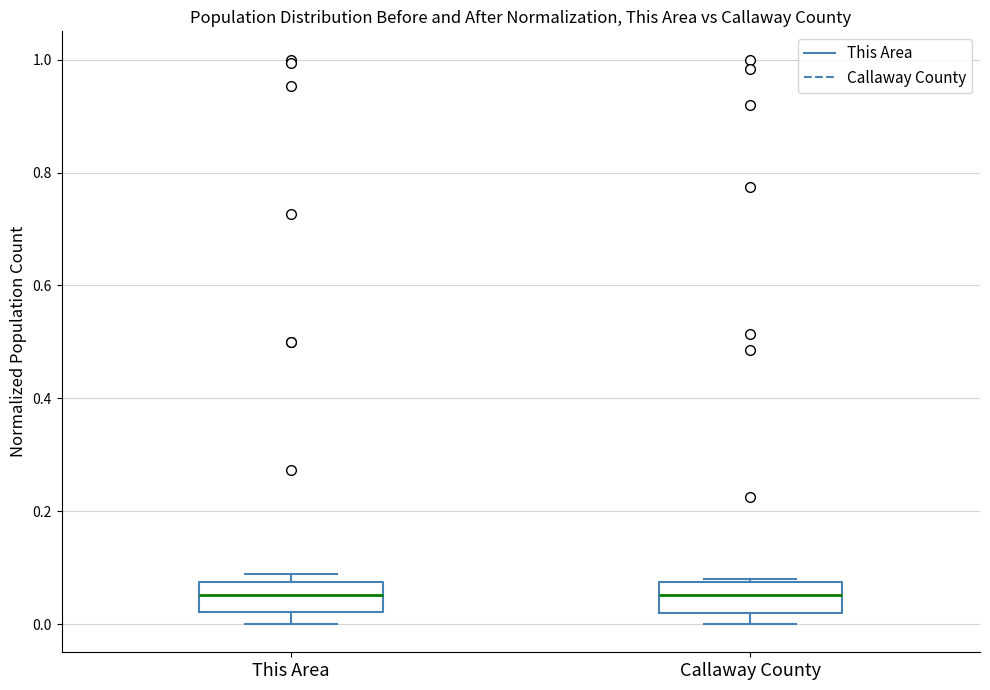

Where is the upper edge of the box for This Area on the y-axis? The values are not printed on the chart, so give them approximately, as read against the axis.

0.08